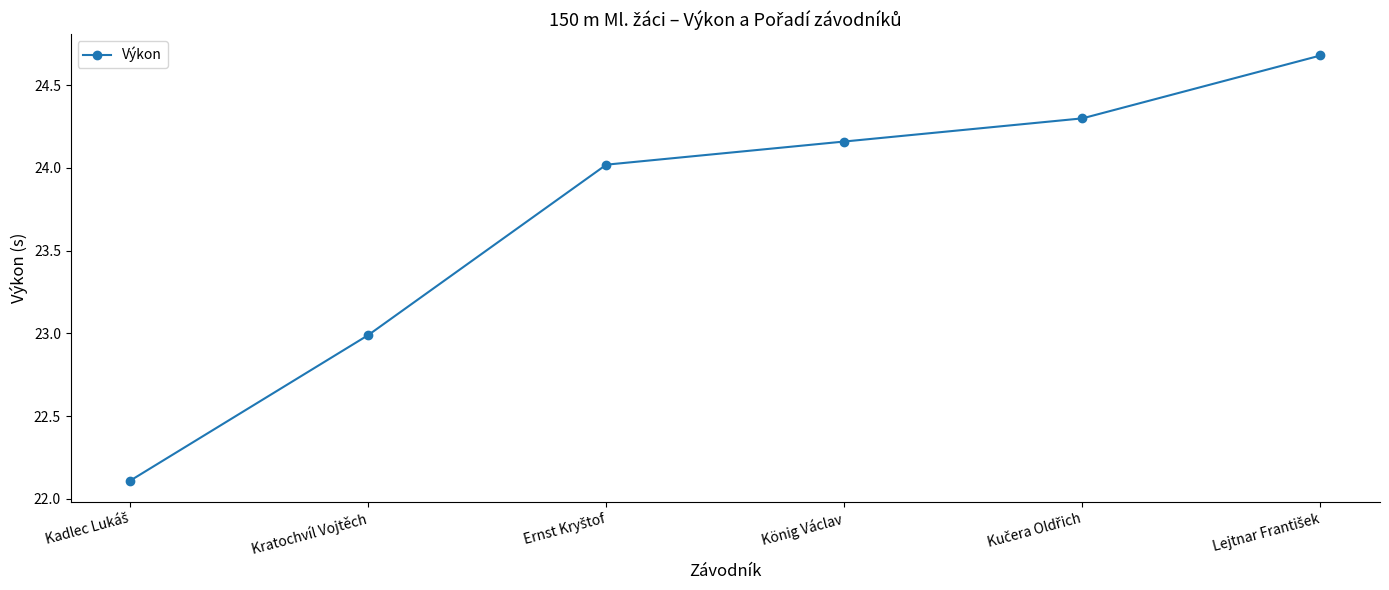

True or false: the data has more than 1 interior local peaks.

False